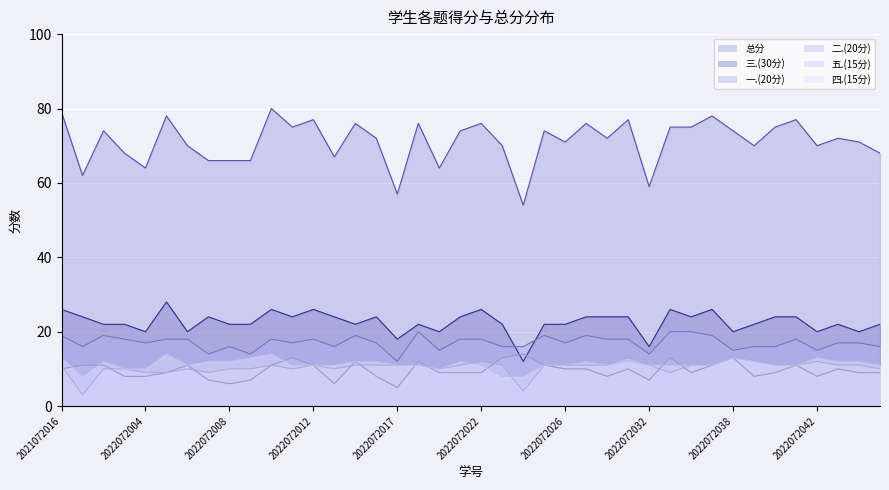

What is the difference between the second highest and minimum values in the 总分 series?

25